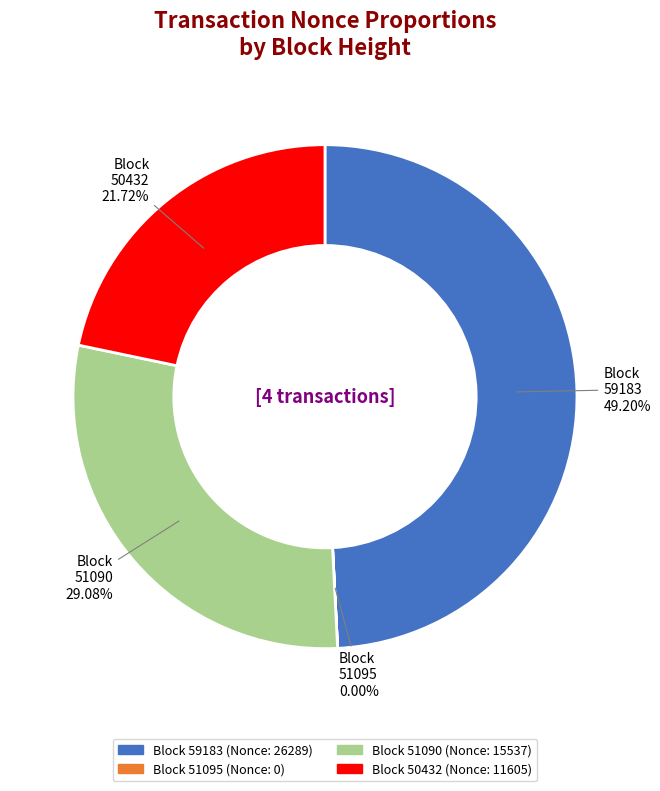

Which slice is the smallest?

51095